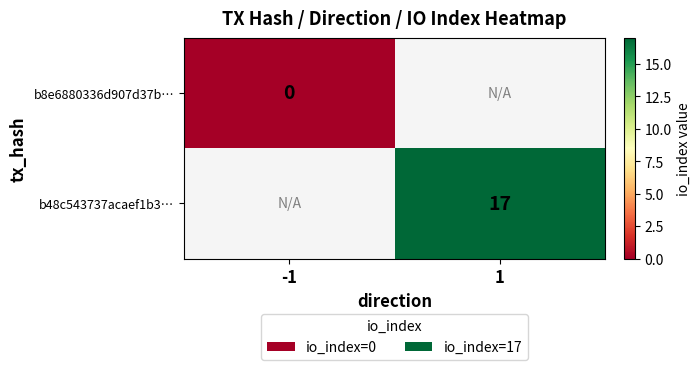

Is it true that b48c543737acaef1b3… equals 23 at 1?

False